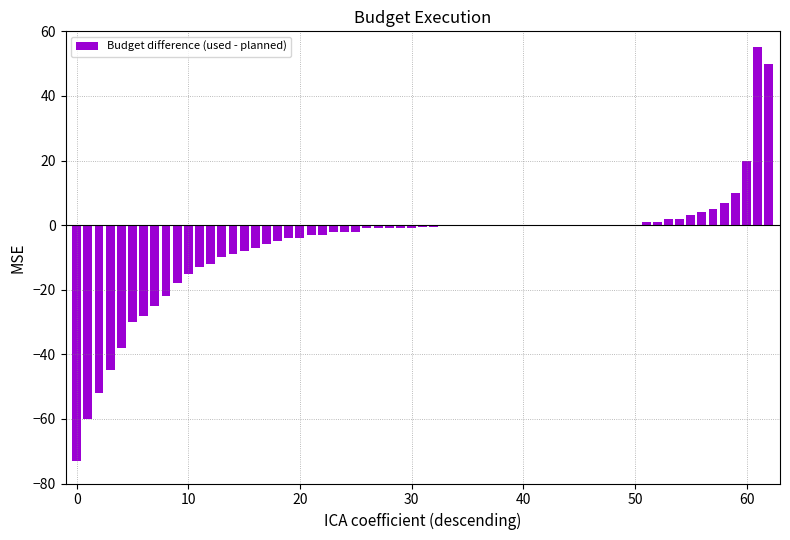

What is the sum of all values?

-342.0